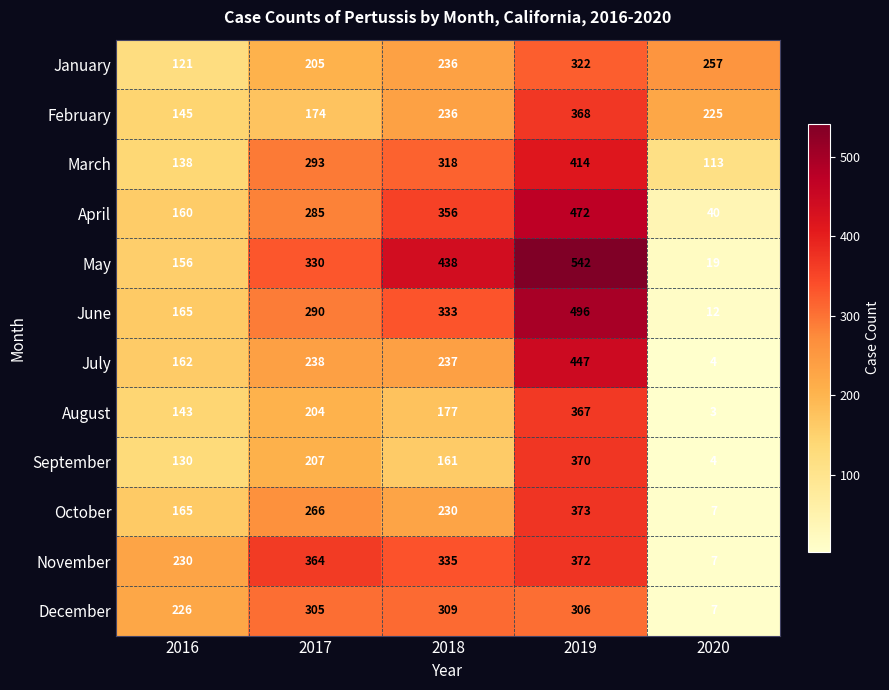

The November series shows 335 at 2018. True or false?

True